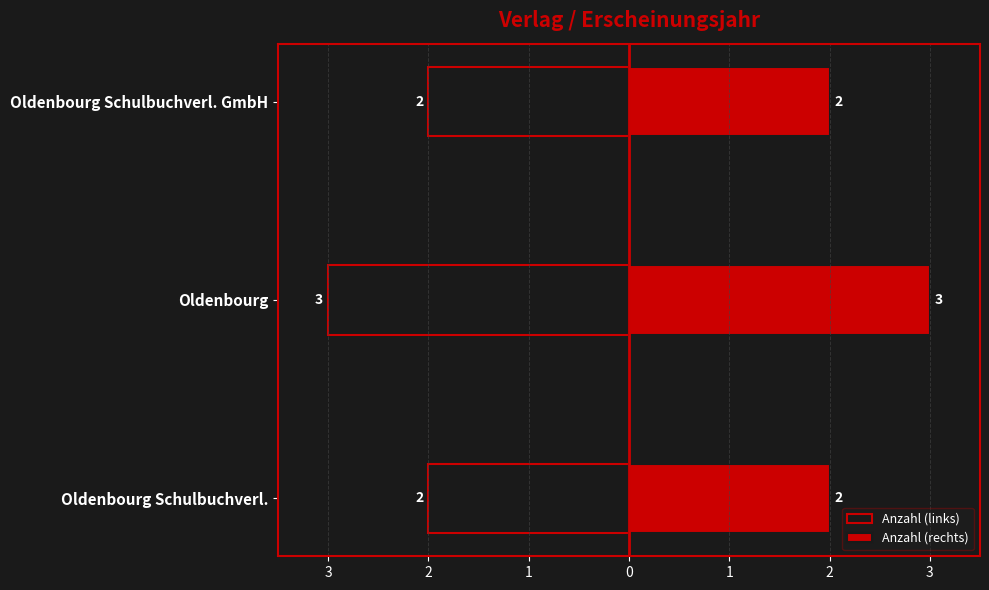

What are all the series names shown in the legend?

Anzahl (links), Anzahl (rechts)